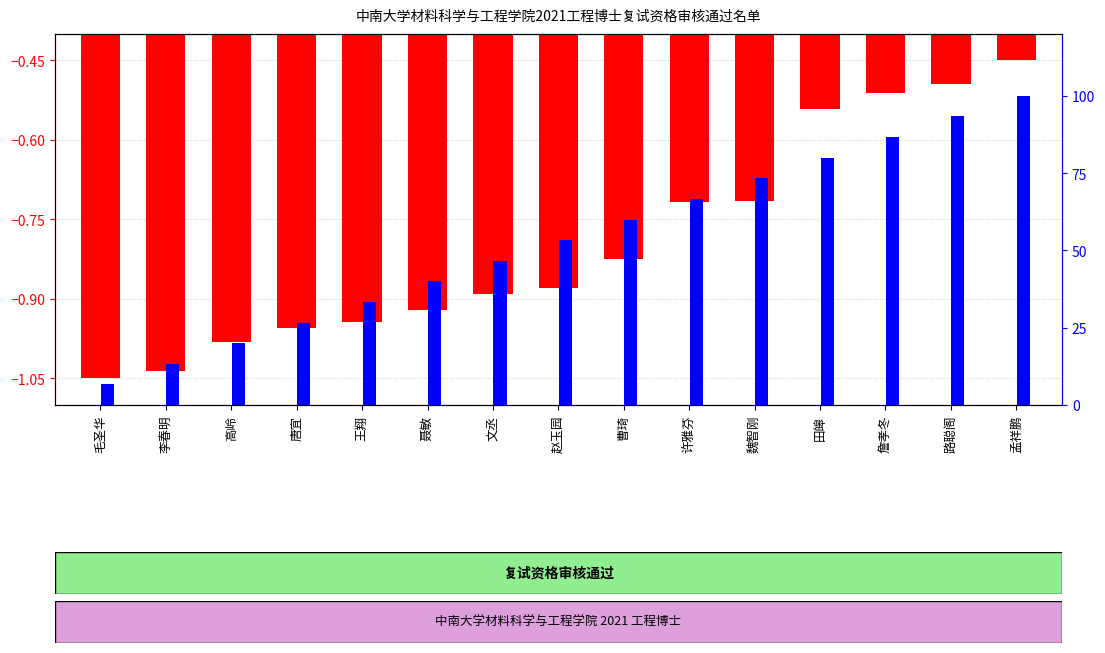

Reading right to left, list all the values displayed in this chart.

报名号 (scaled): 孟祥鹏=-0.5	路聪阁=-0.5	詹孝冬=-0.5	田皞=-0.5	魏智刚=-0.7	许雅芬=-0.7	曹琦=-0.8	赵玉园=-0.9	文丞=-0.9	聂敏=-0.9	王翔=-0.9	唐宜=-1.0	高岭=-1.0	李春明=-1.0	毛圣华=-1.1
序号 (百分位): 孟祥鹏=100.0	路聪阁=93.3	詹孝冬=86.7	田皞=80.0	魏智刚=73.3	许雅芬=66.7	曹琦=60.0	赵玉园=53.3	文丞=46.7	聂敏=40.0	王翔=33.3	唐宜=26.7	高岭=20.0	李春明=13.3	毛圣华=6.7